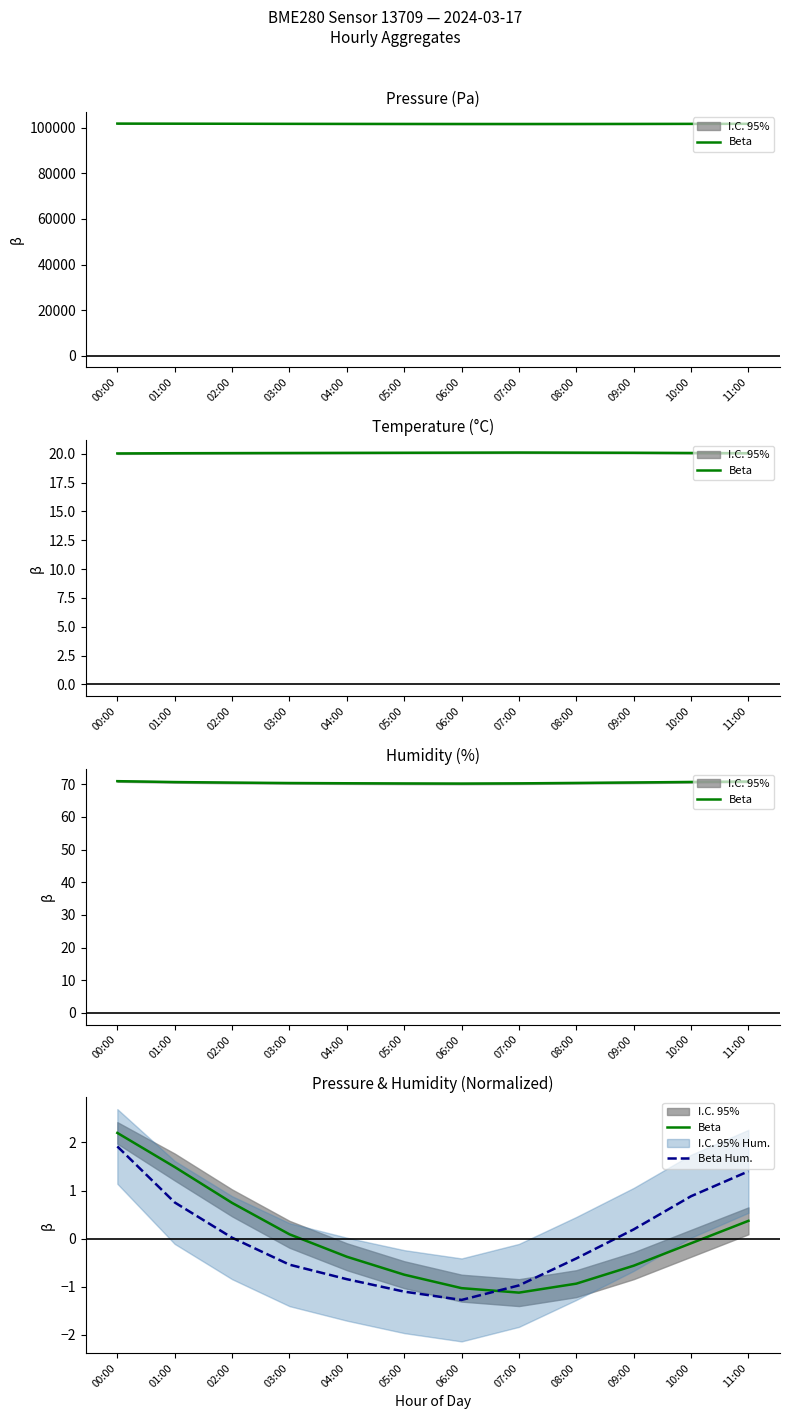

How many distinct data groups are displayed?

2